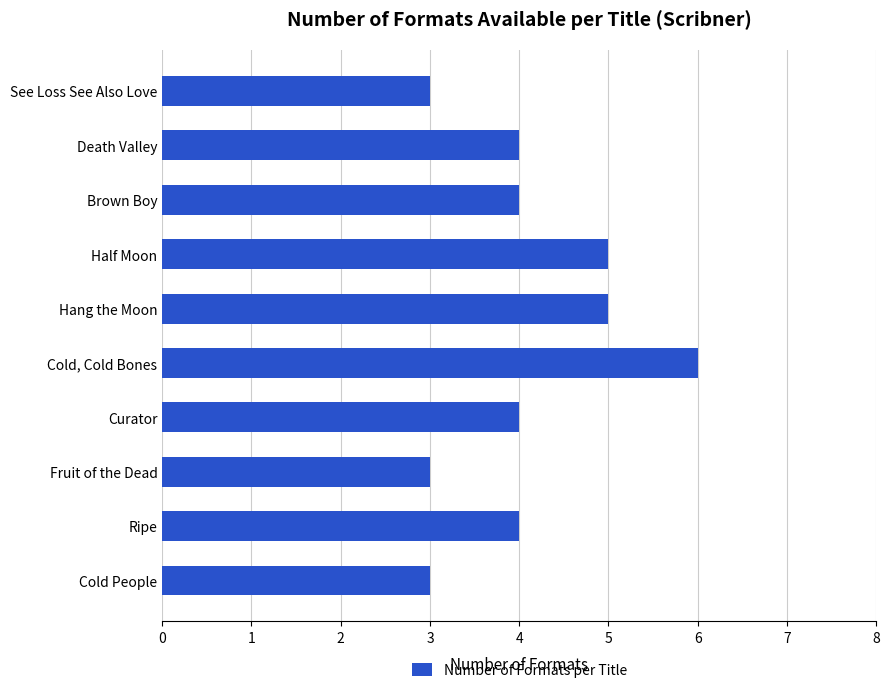

Reading top to bottom, what are all the values shown in this chart?

See Loss See Also Love=3	Death Valley=4	Brown Boy=4	Half Moon=5	Hang the Moon=5	Cold, Cold Bones=6	Curator=4	Fruit of the Dead=3	Ripe=4	Cold People=3